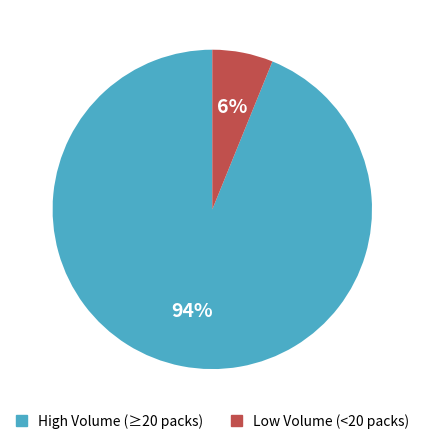

To the nearest percent, what is the average slice percentage?

50%